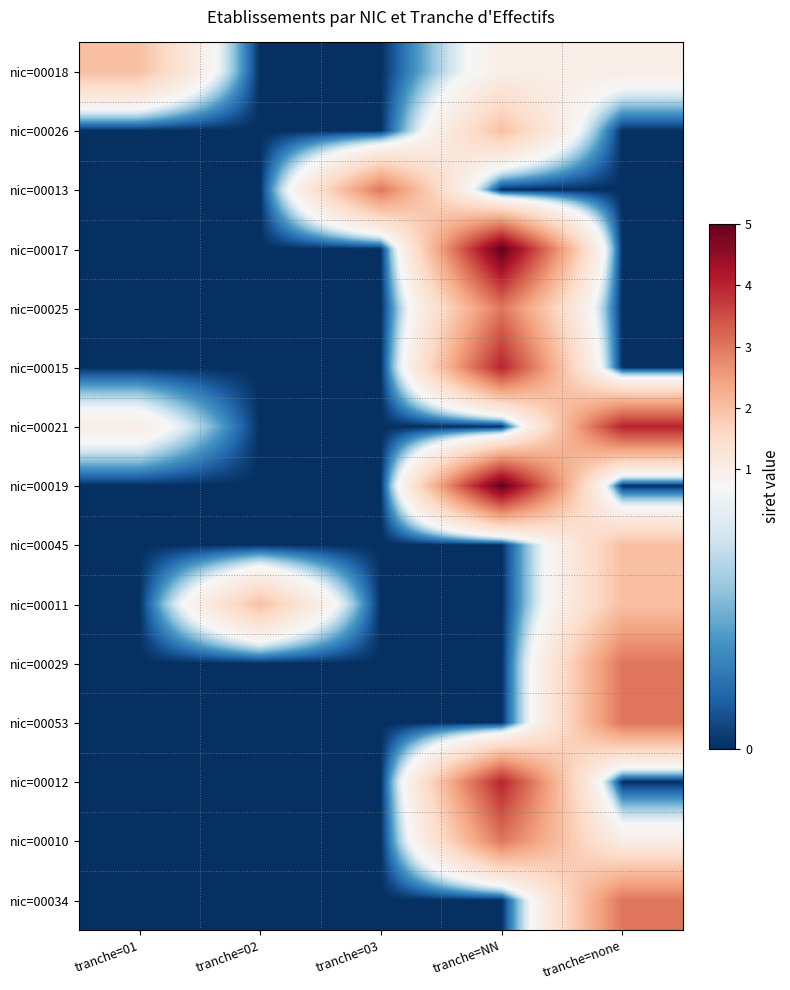

At which category is the sum across all series the highest?

tranche=NN